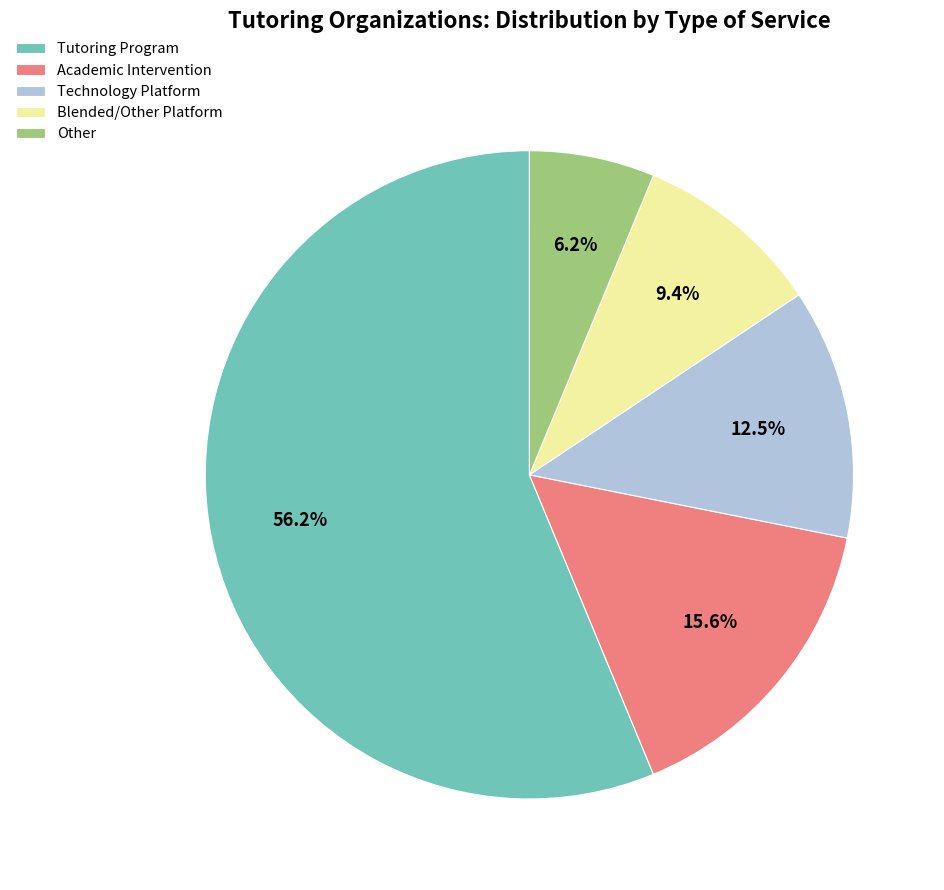

Combined, what portion of the pie is Academic Intervention and Tutoring Program?

71.9%